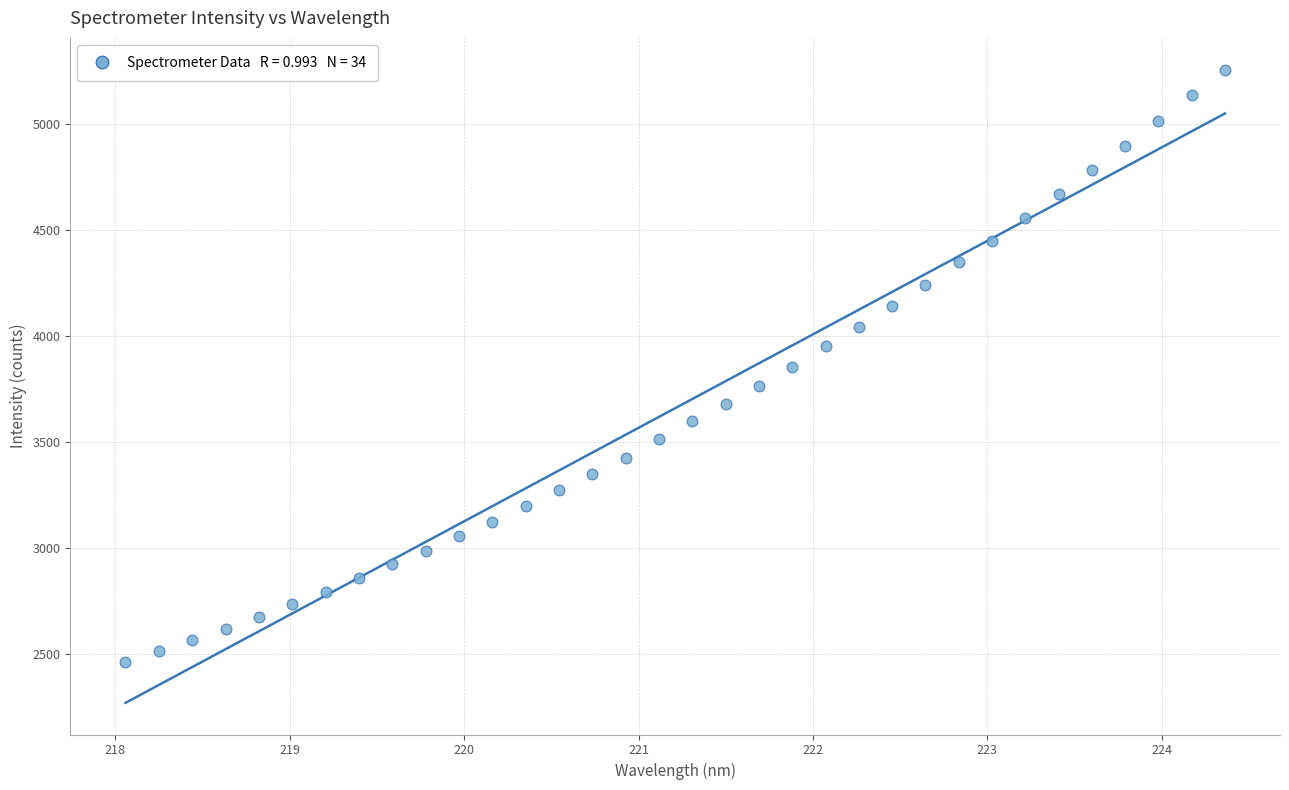

What is the range of X values (max minus min)?

6.3